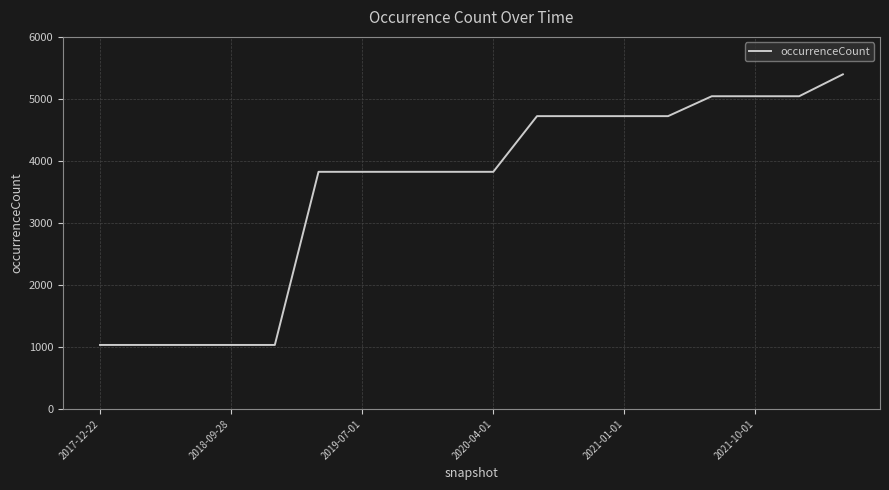

What is the difference between the maximum and minimum values?

4364